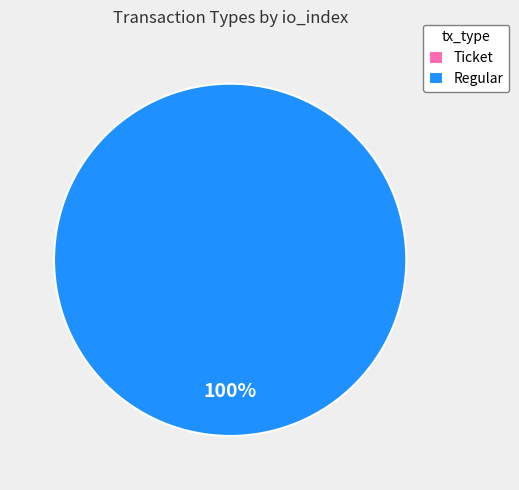

What is the smallest slice in the pie chart?

Ticket